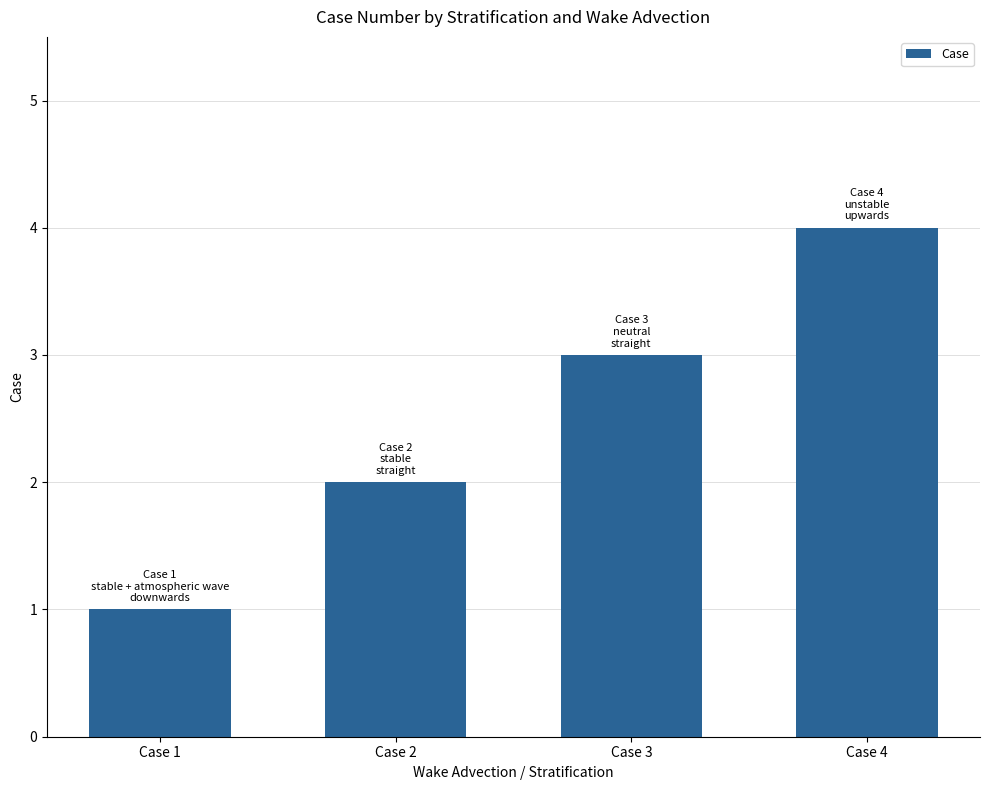

What is the approximate value at Case 1?

1